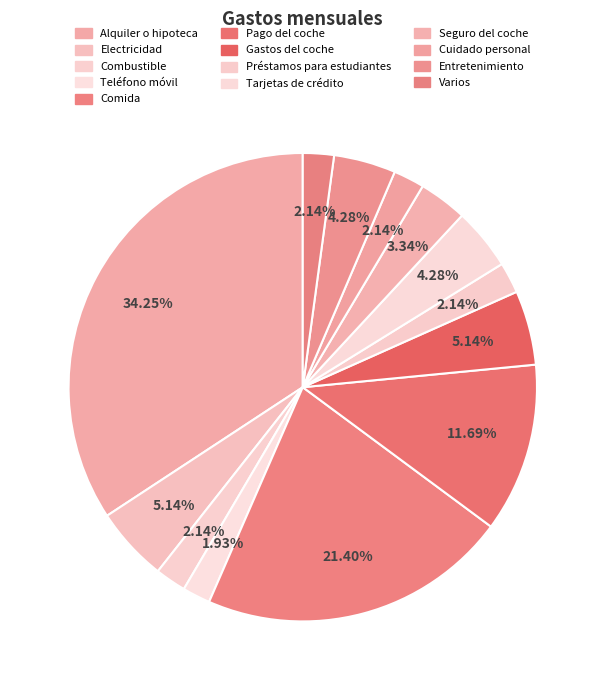

Is Comida the majority of the pie?

No